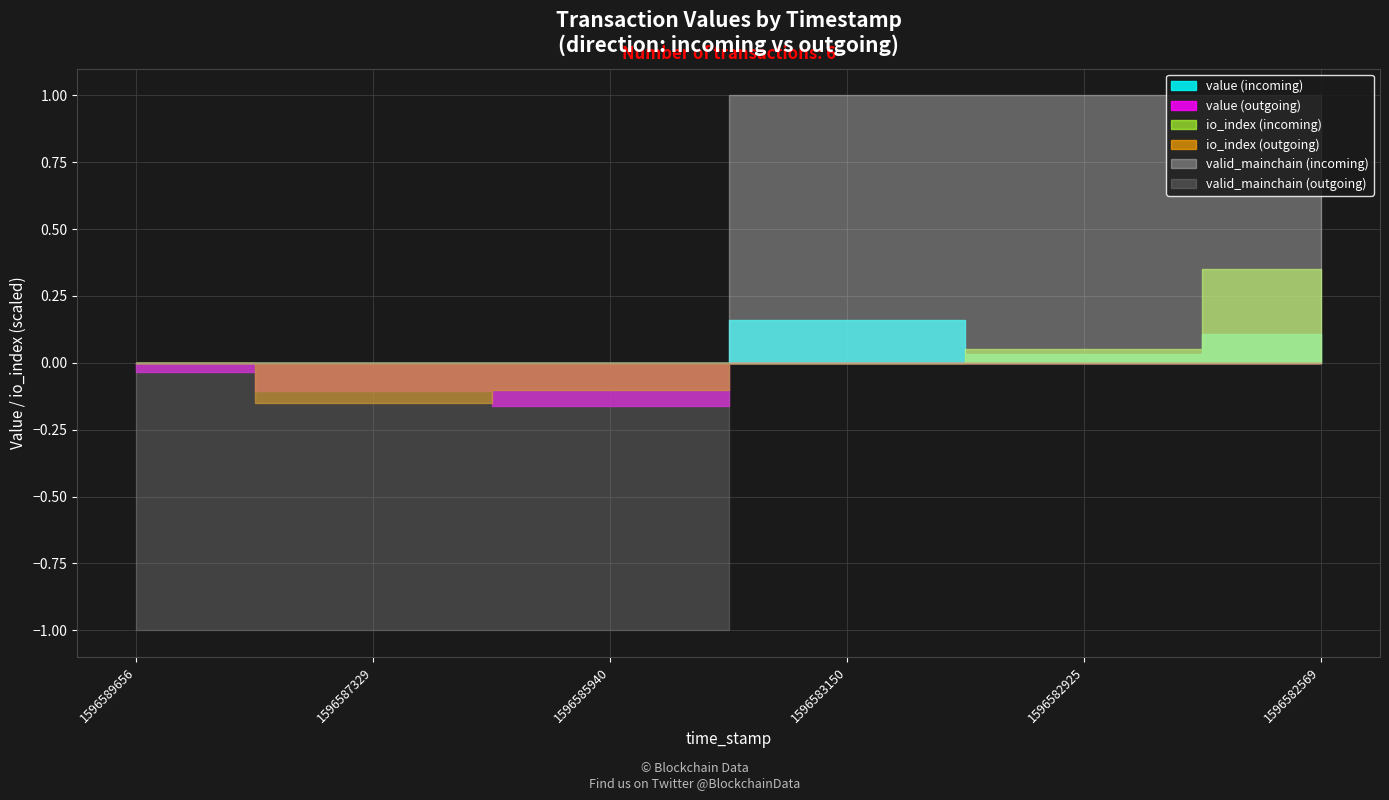

Between 1596587329 and 1596589656, which is larger?

1596587329